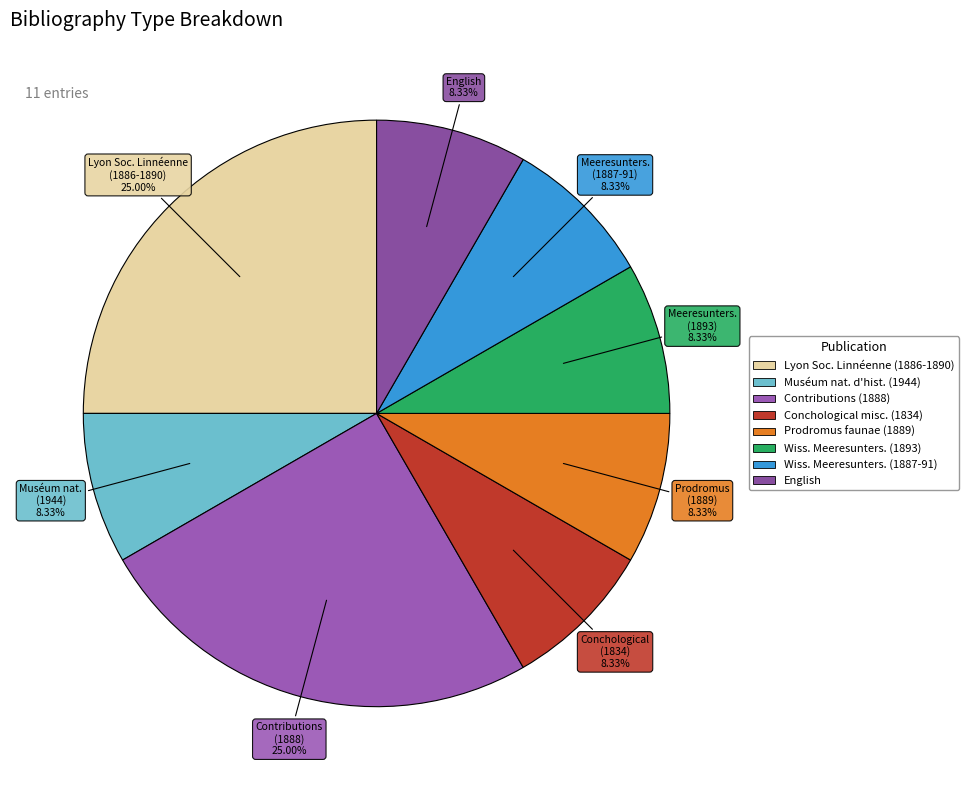

How many slices are in this pie chart?

8